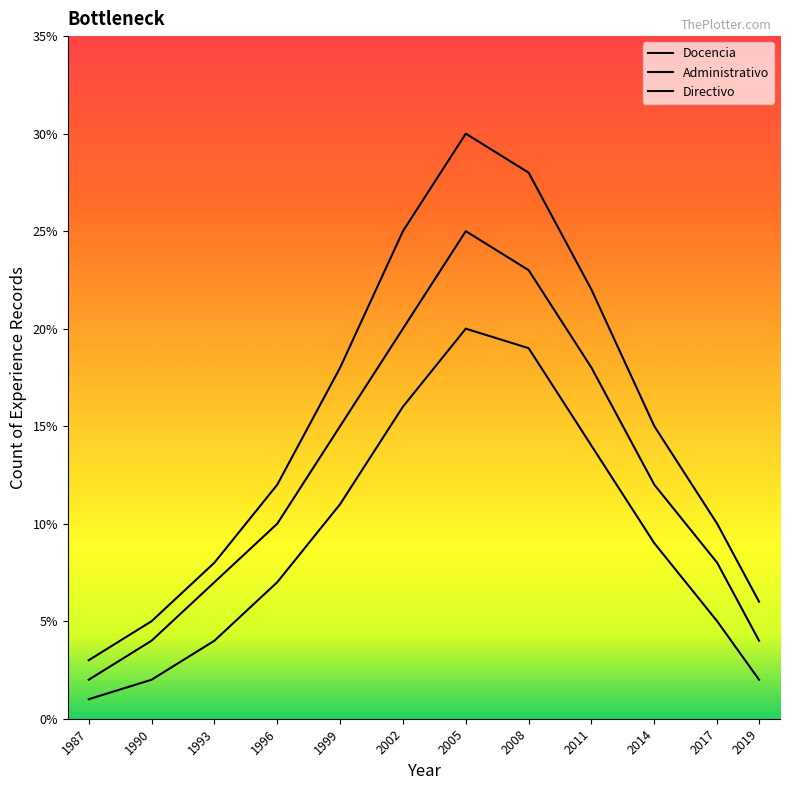

Reading left to right, list all the values displayed in this chart.

Docencia: 3	5	8	12	18	25	30	28	22	15	10	6
Administrativo: 2	4	7	10	15	20	25	23	18	12	8	4
Directivo: 1	2	4	7	11	16	20	19	14	9	5	2